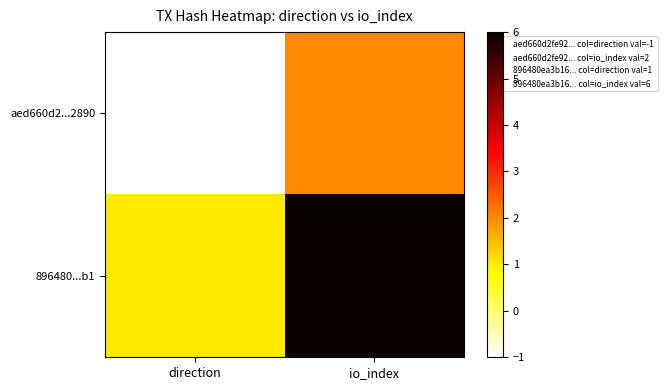

Reading left to right, what are all the values shown in this chart?

aed660d2...2890: direction=-1	io_index=2
896480...b1: direction=1	io_index=6